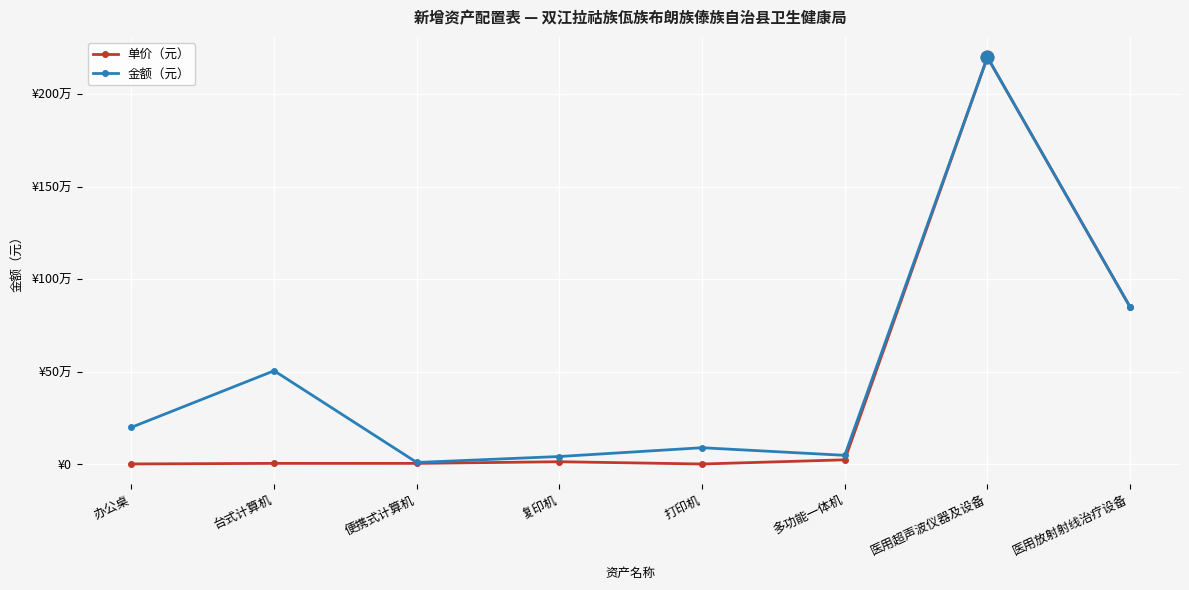

True or false: 金额（元） and 单价（元） intersect in this chart.

False